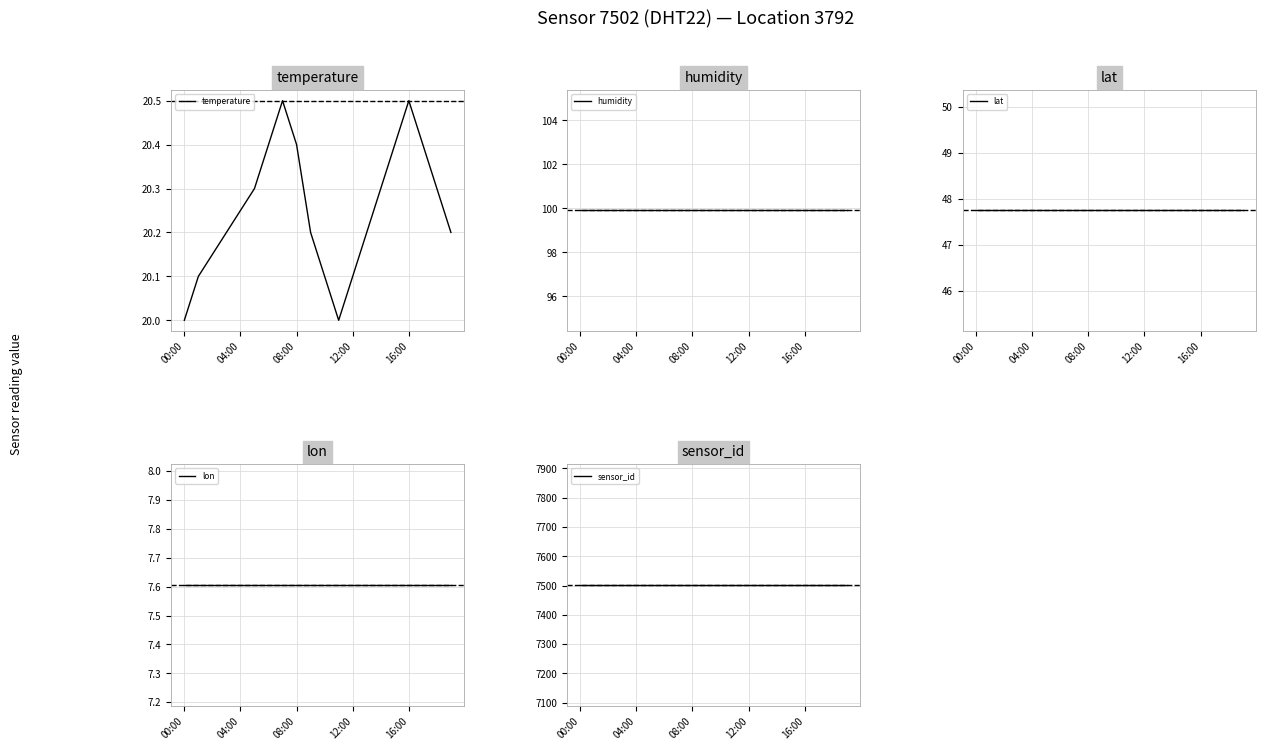

What is the minimum value for temperature?

20.0